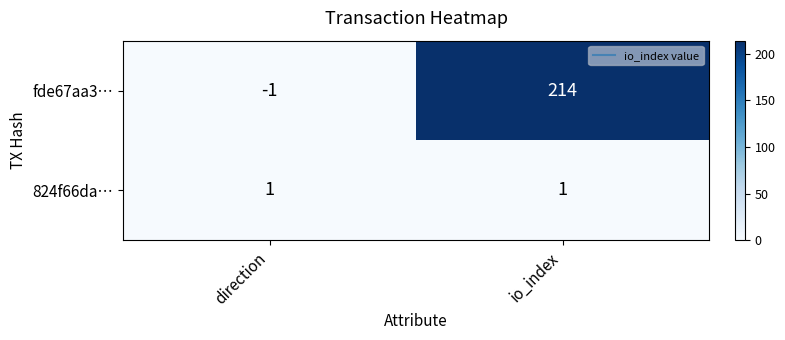

Reading right to left, list all the values displayed in this chart.

fde67aa3…: io_index=214	direction=-1
824f66da…: io_index=1	direction=1